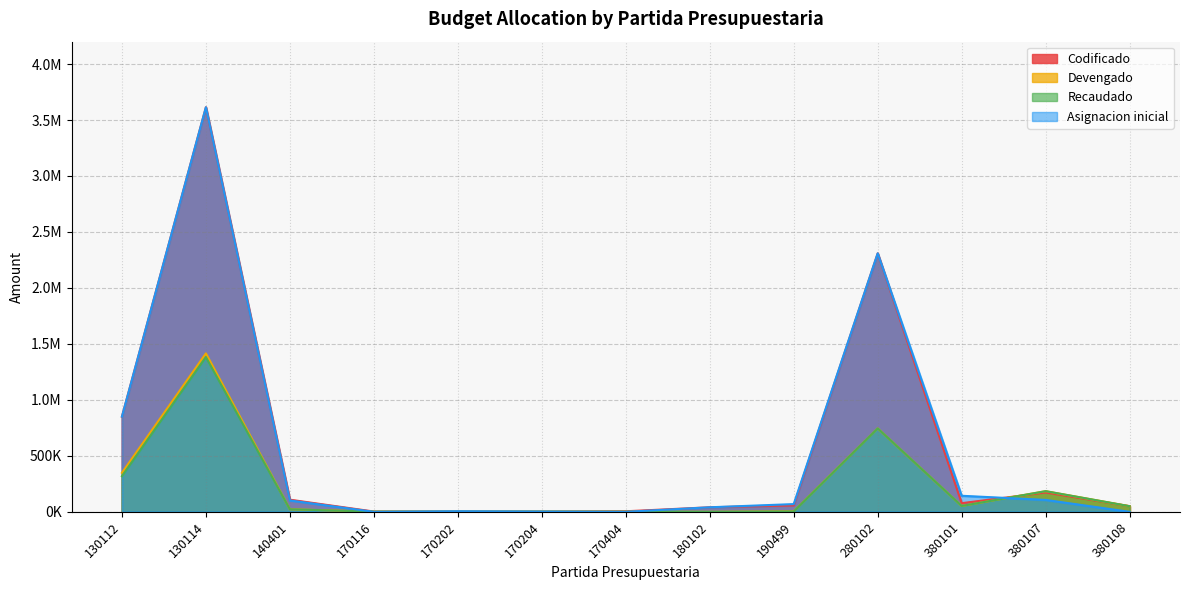

True or false: Codificado has a value of 1397.4 at 170116.

False